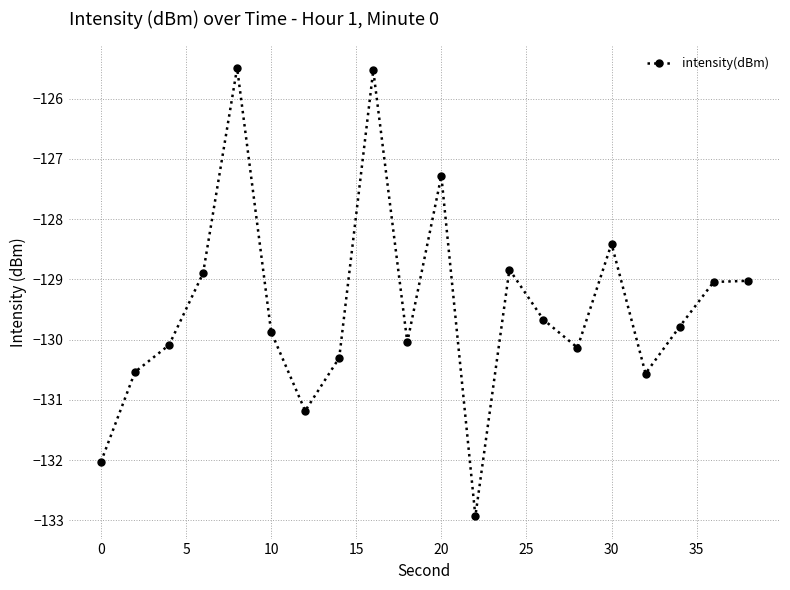

What is the difference between the second highest and minimum values?

7.4